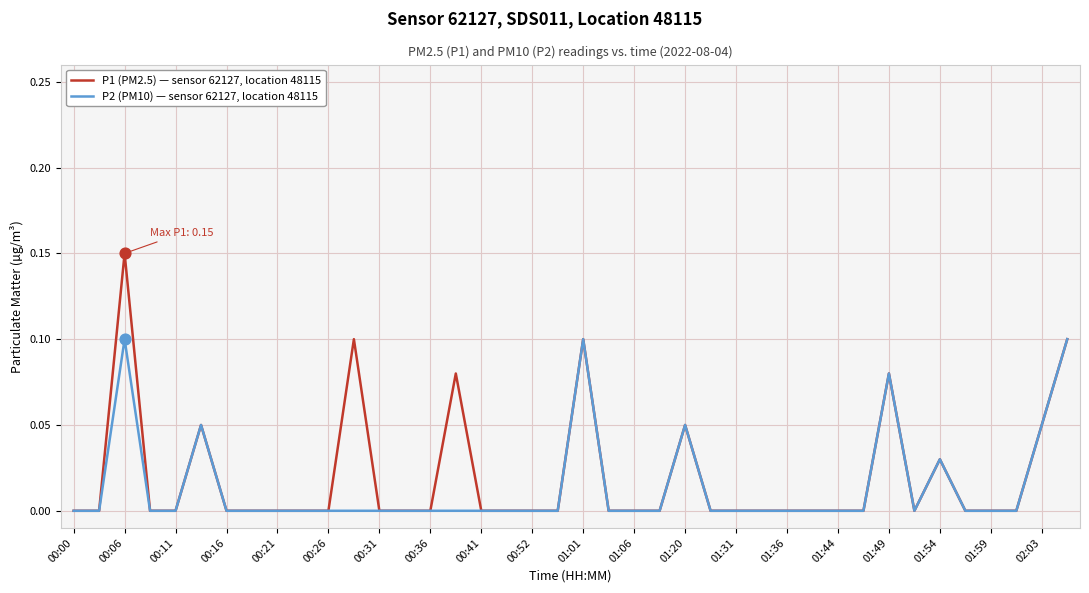

Which series has the widest spread of values?

P1 (PM2.5) — sensor 62127, location 48115